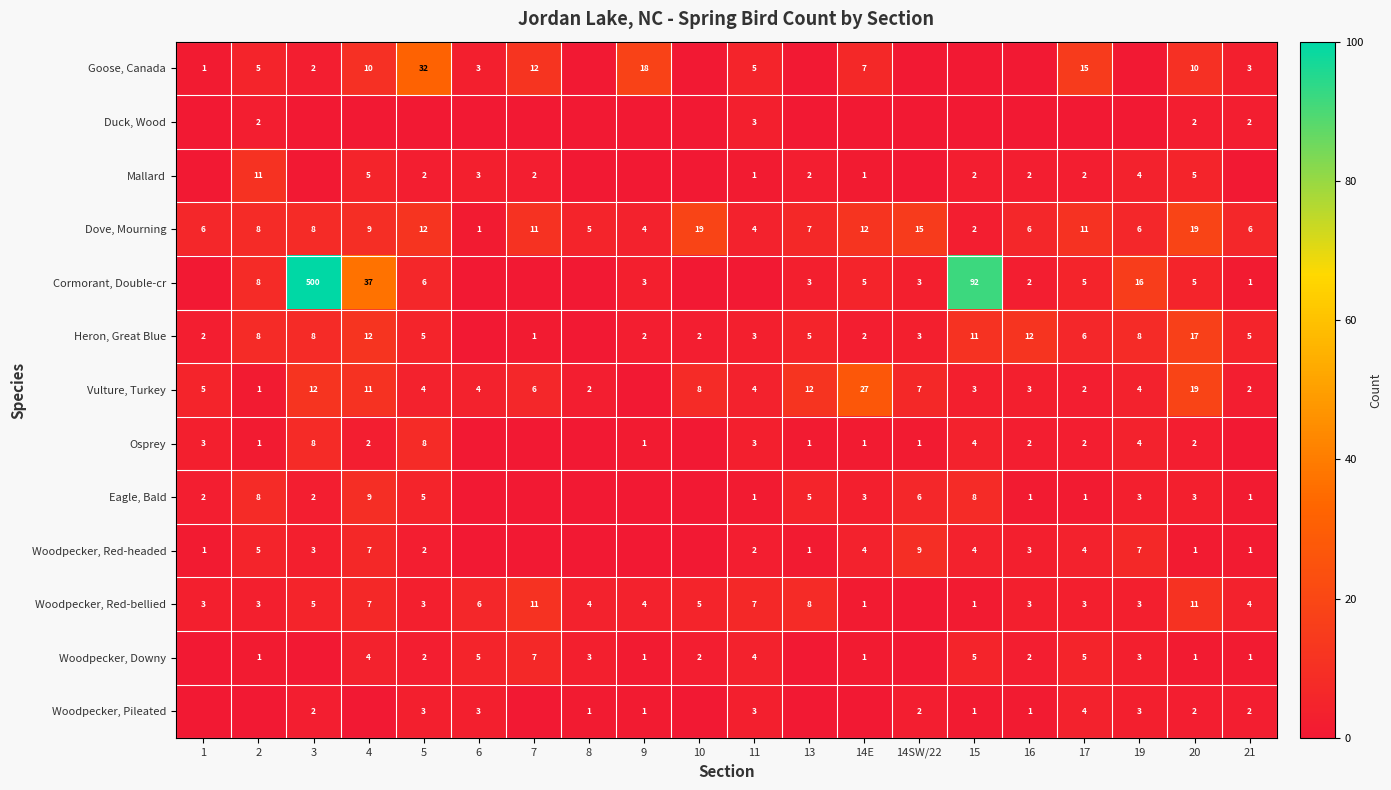

True or false: Goose, Canada has a value of 2 at 3.

True